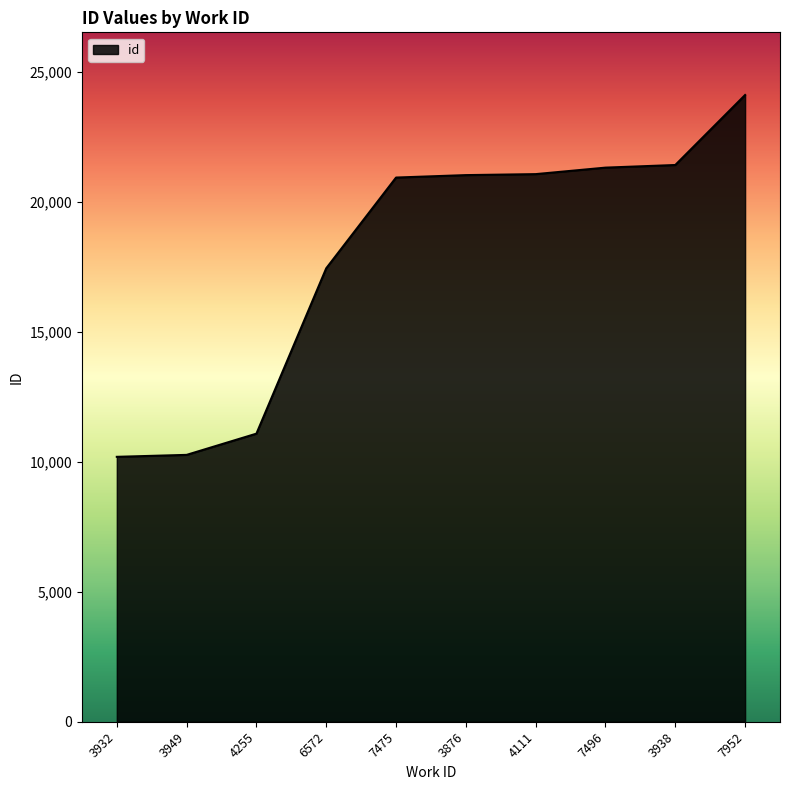

The value at 7475 is 13763. True or false?

False